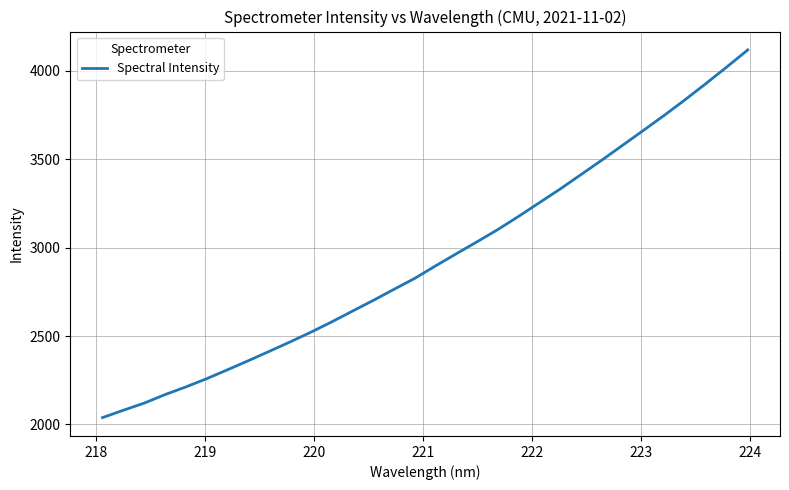

What is the greatest value displayed?

4116.7